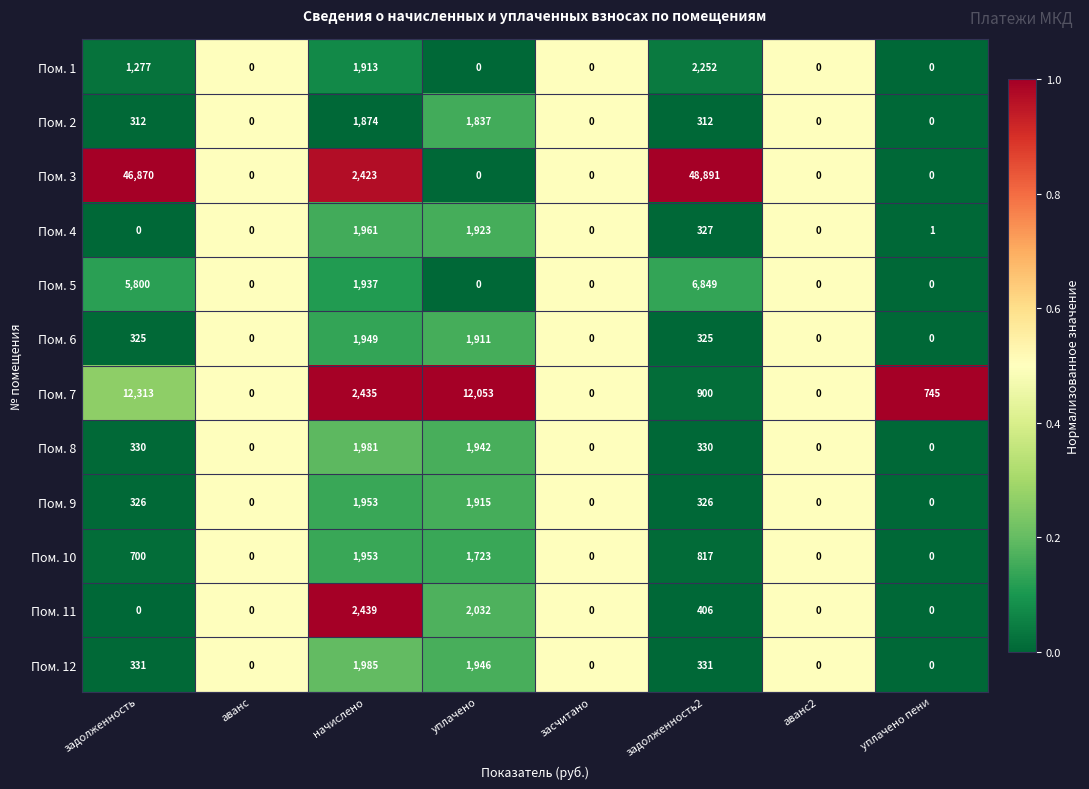

What is the difference between the second highest and minimum values in the Пом. 12 series?

1946